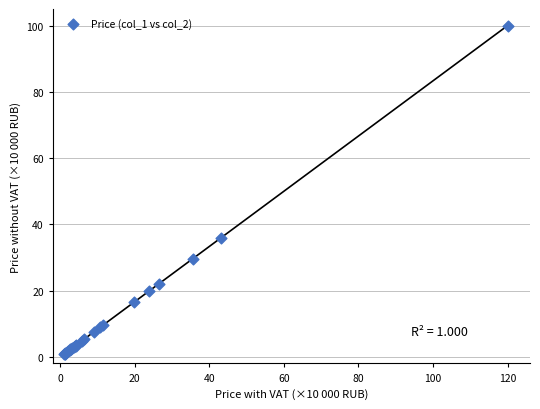

What Y value in the scatter plot is closest to 50?

36.0